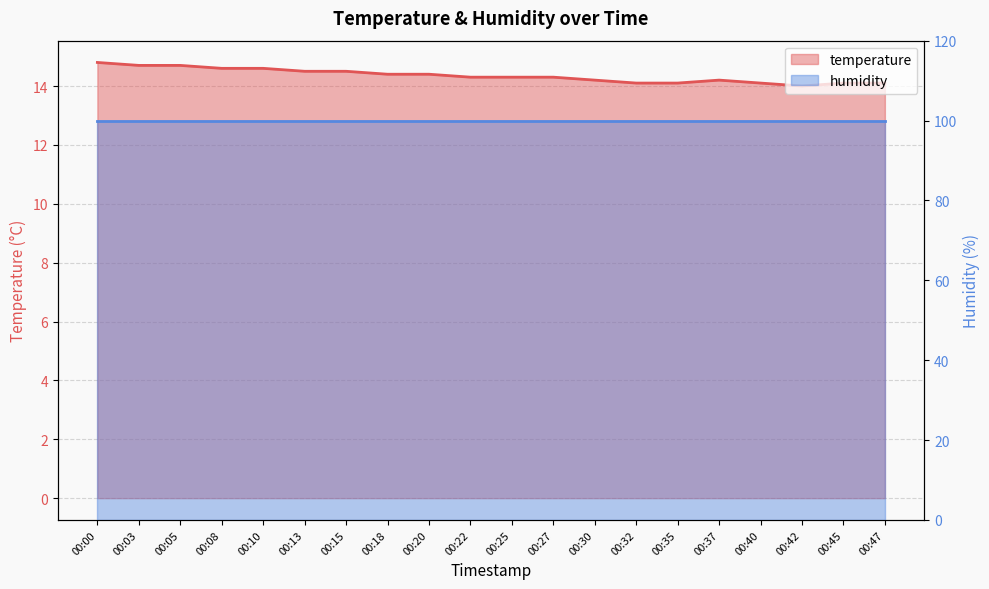

Reading left to right, list all the values displayed in this chart.

00:00=14.8	00:03=14.7	00:05=14.7	00:08=14.6	00:10=14.6	00:13=14.5	00:15=14.5	00:18=14.4	00:20=14.4	00:22=14.3	00:25=14.3	00:27=14.3	00:30=14.2	00:32=14.1	00:35=14.1	00:37=14.2	00:40=14.1	00:42=14.0	00:45=14.1	00:47=14.1